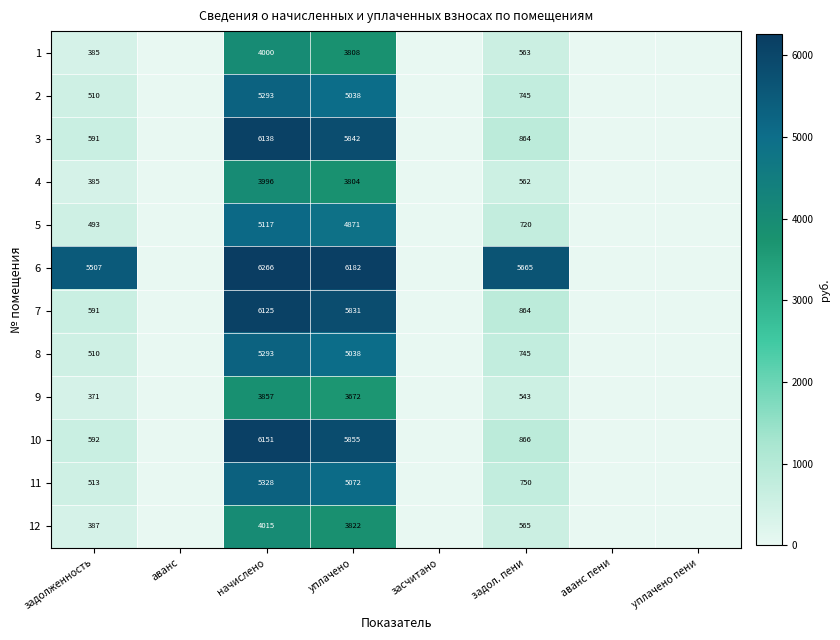

At how many categories does at least one series exceed 2338?

4